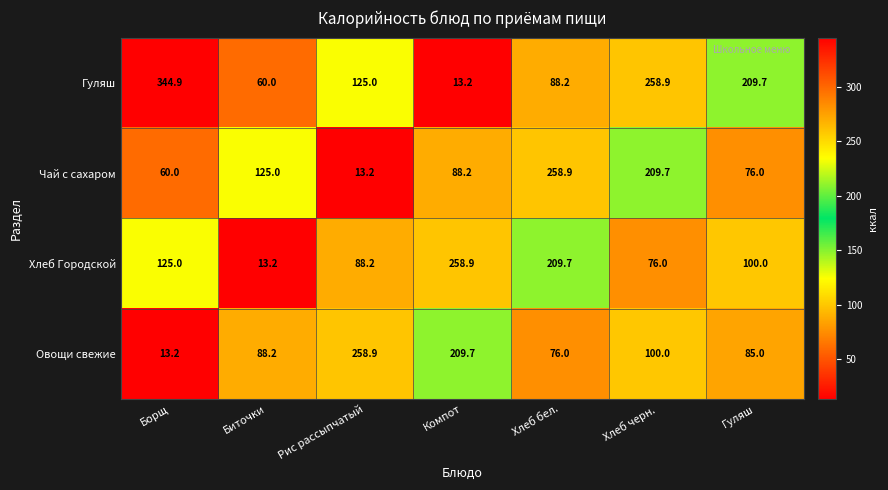

Which series has the largest total across all categories?

Гуляш